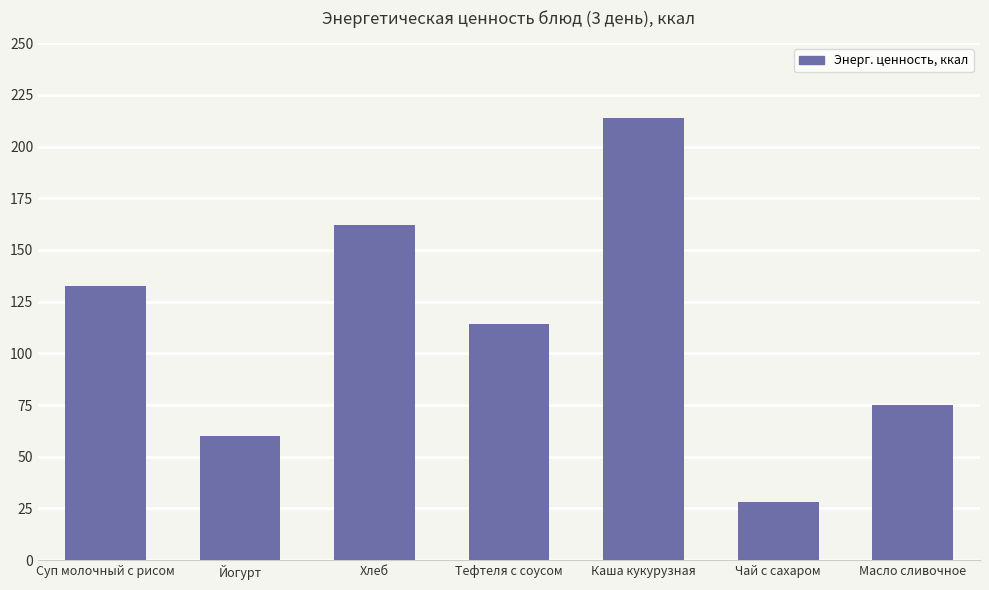

Rank the categories by value from highest to lowest.

Каша кукурузная, Хлеб, Суп молочный с рисом, Тефтеля с соусом, Масло сливочное, Йогурт, Чай с сахаром